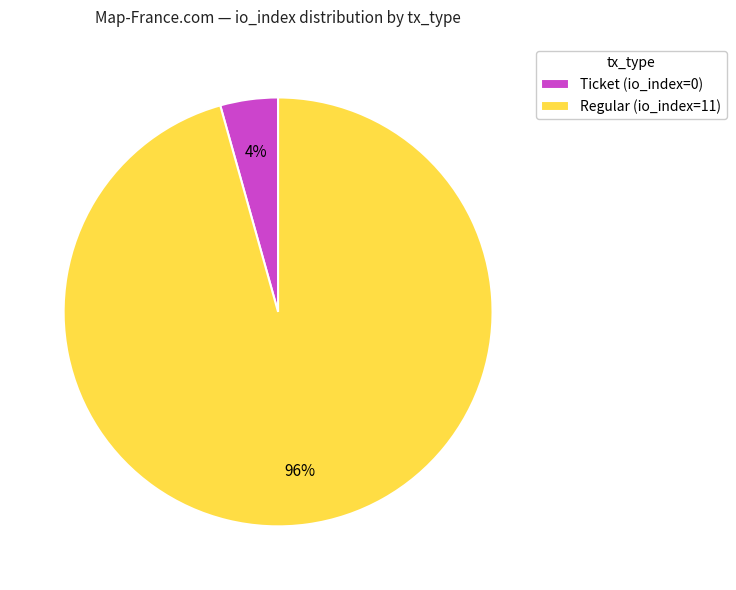

How many slices are in this pie chart?

2